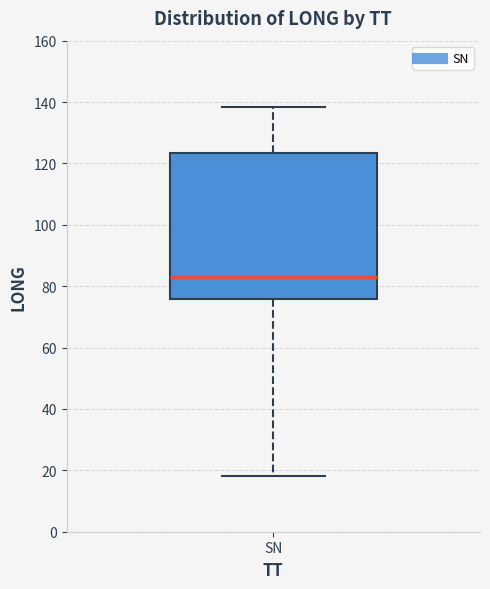

Read this box plot against the y-axis: the position of the median line, the range covered by the box, and the ends of both whiskers. The values are not printed on the chart, so give them approximately, as read against the axis.

median 82, box 76 to 124, whiskers 18 to 138